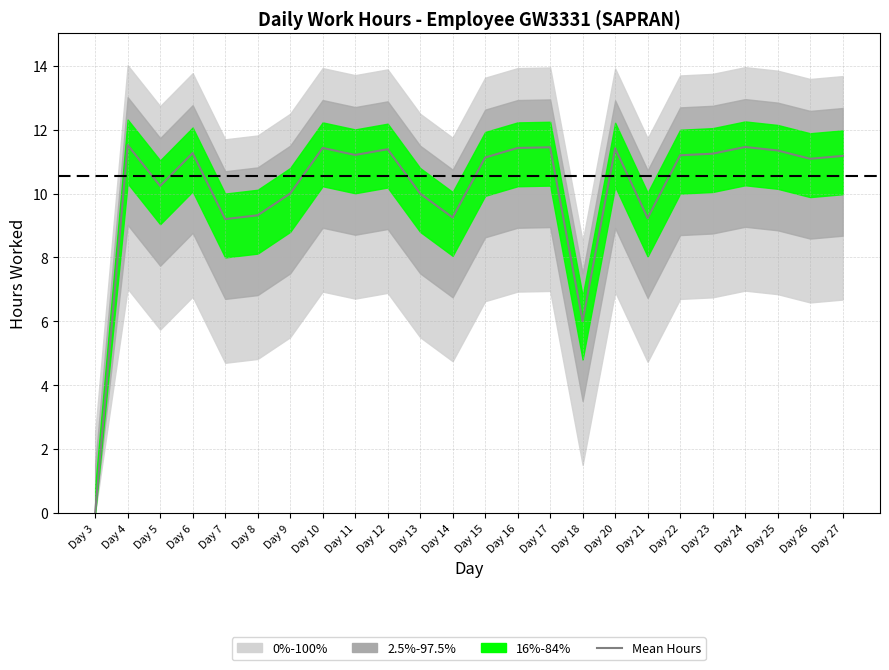

What is the sum of all values?

243.0